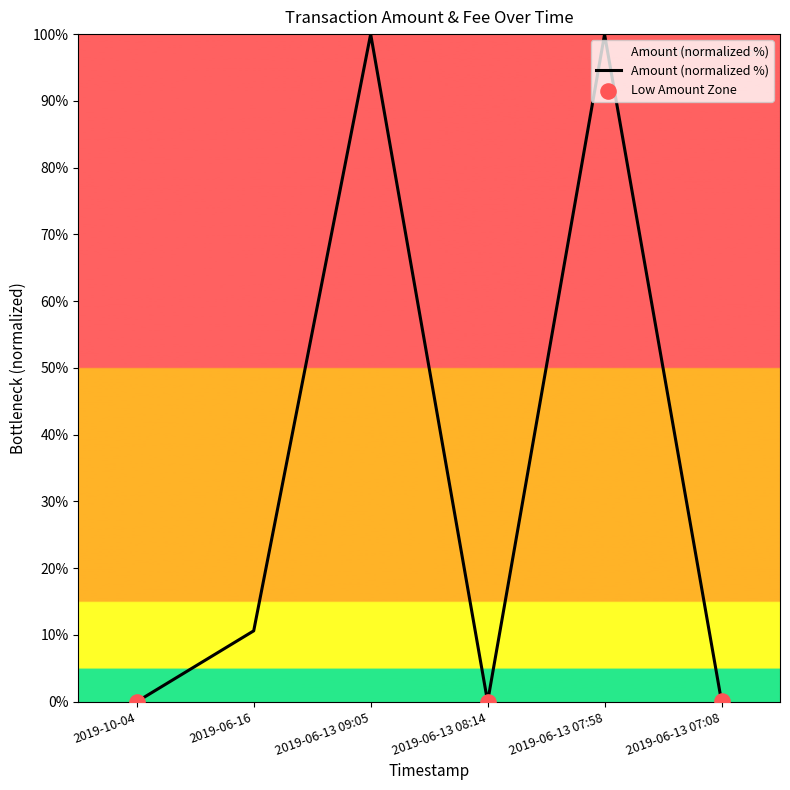

Between 2019-06-13 09:05 and 2019-06-13 08:14, which is larger?

2019-06-13 09:05